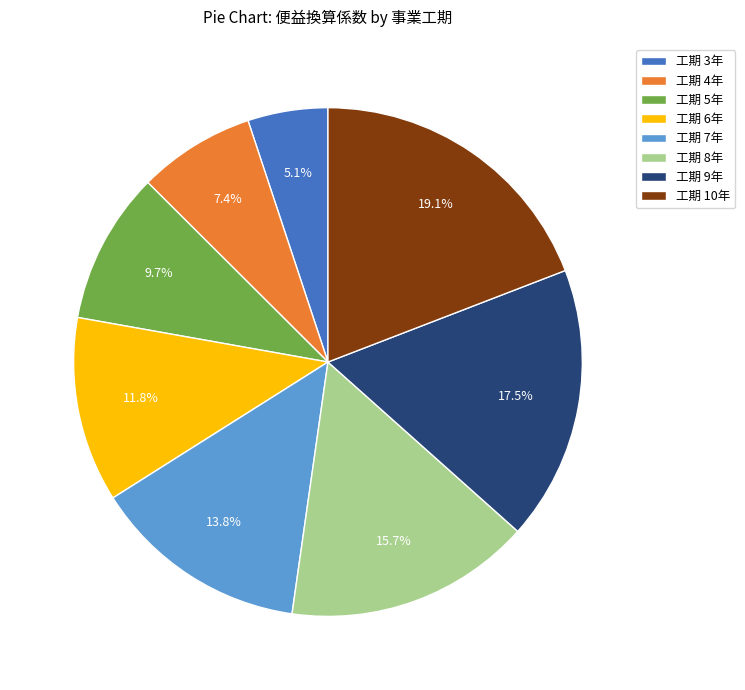

Which category has the biggest portion of the pie?

工期 10年